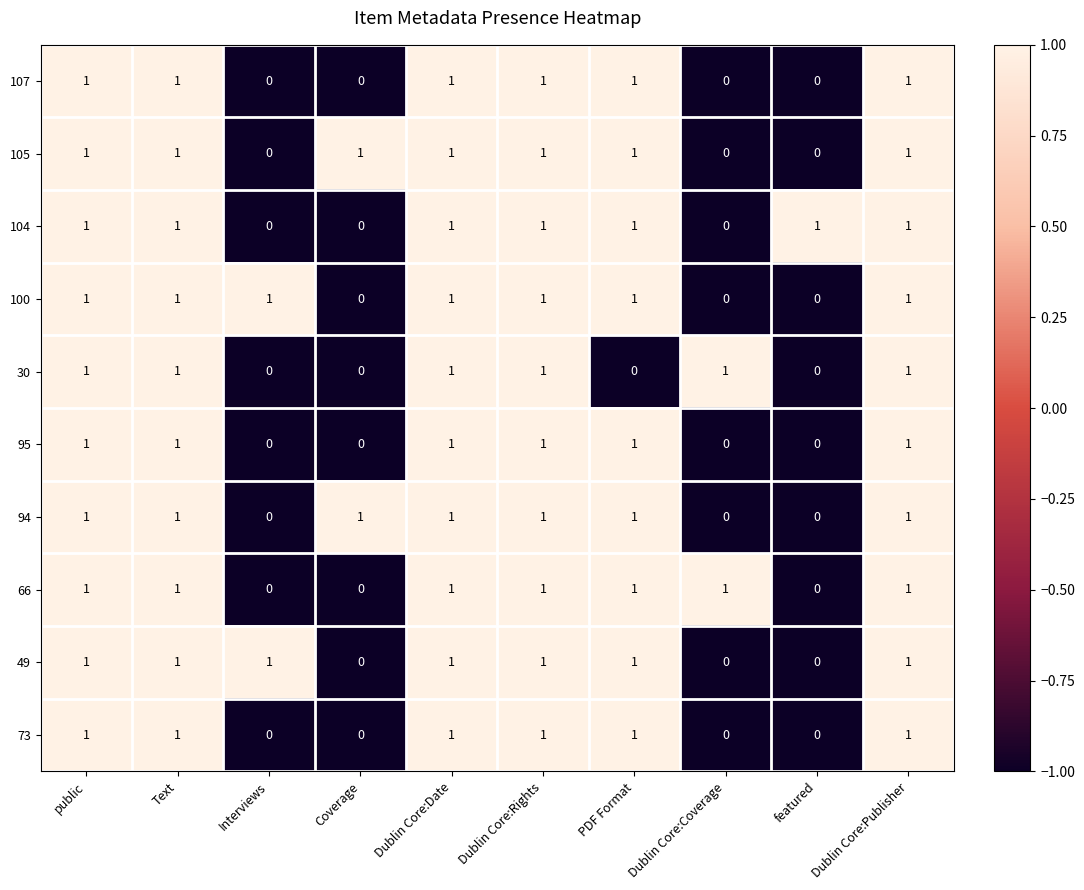

What is the total value across all series at Dublin Core:Publisher?

10